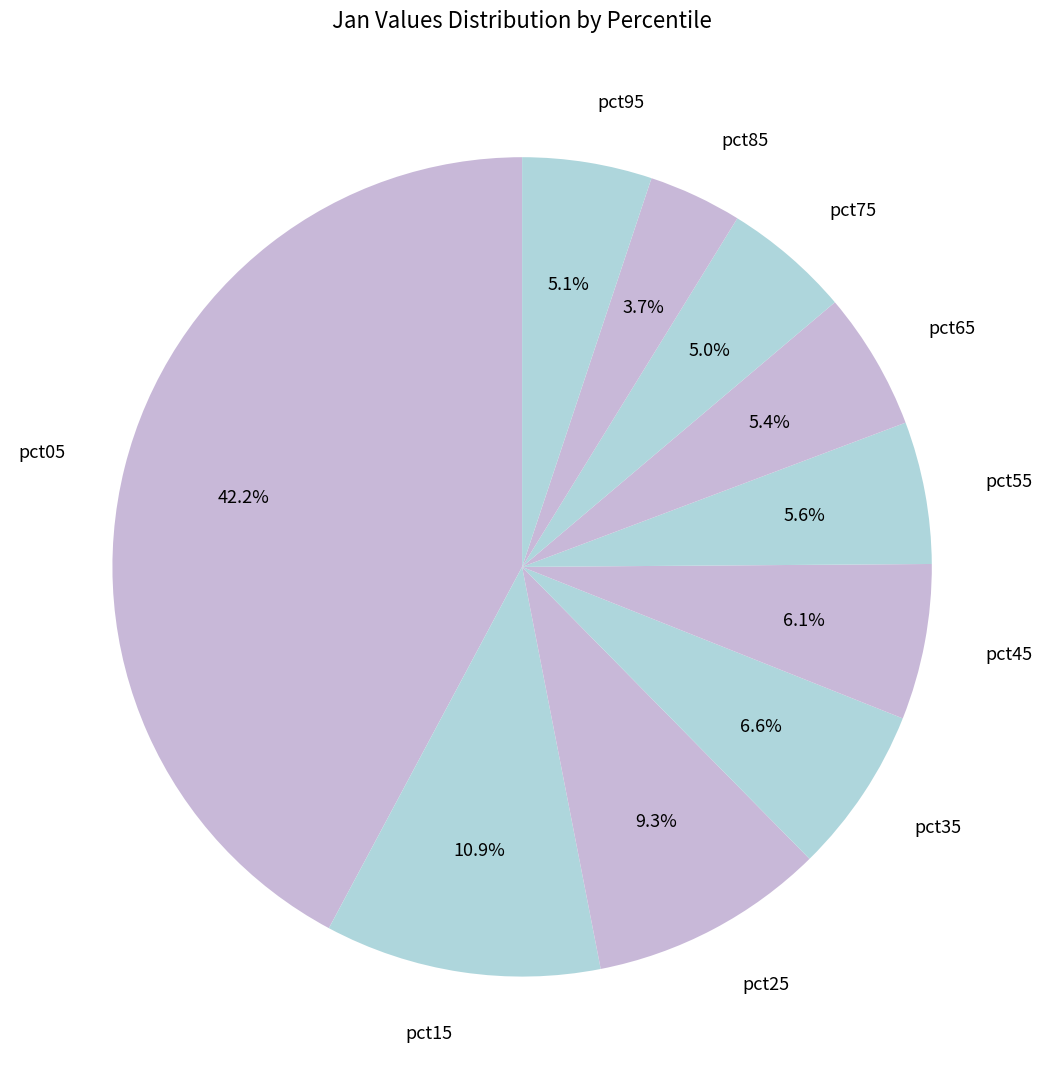

What percentage do pct75 and pct95 together represent?

10.1%